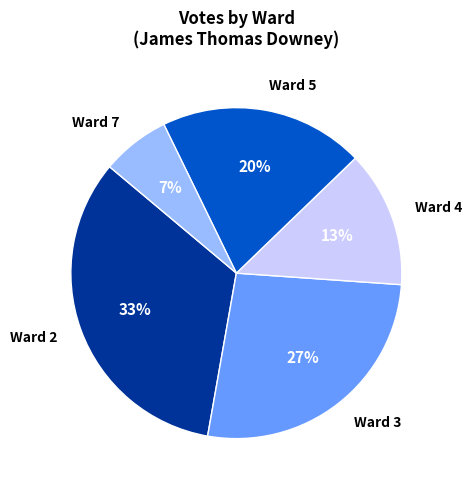

Do Ward 7 and Ward 4 together represent more than half of the pie?

No